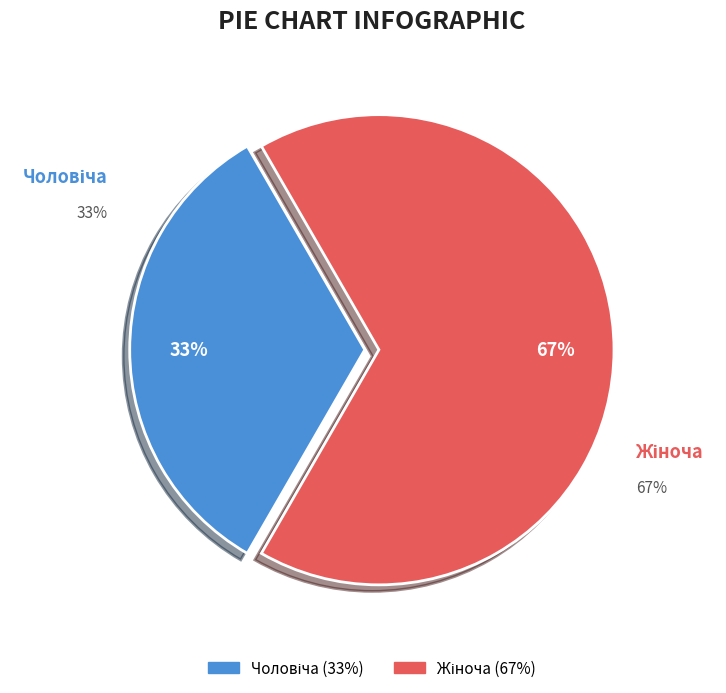

To the nearest percent, what is the average slice percentage?

50%